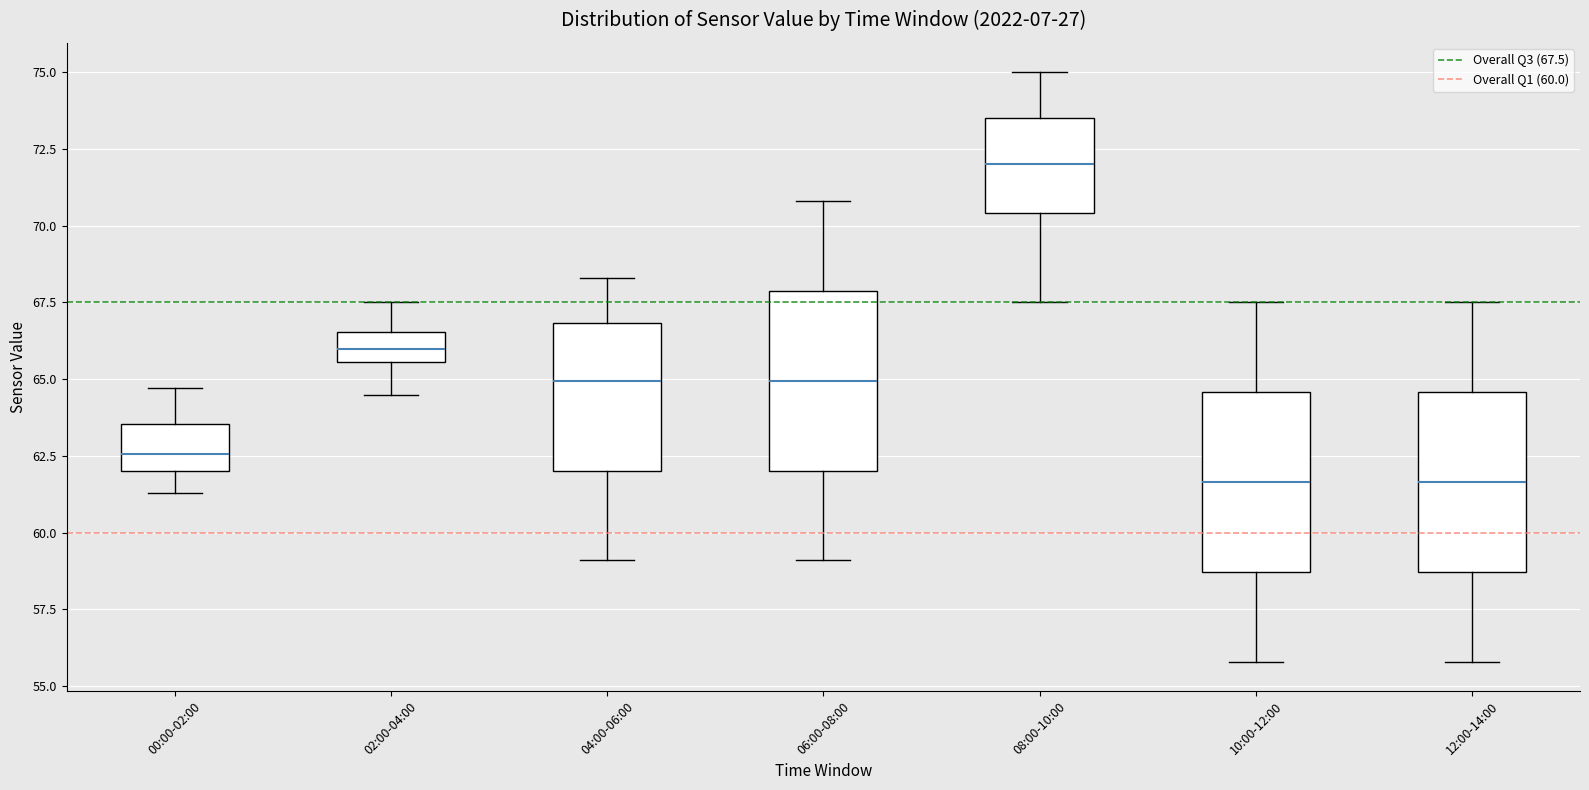

Which box's median line is the highest?

08:00-10:00